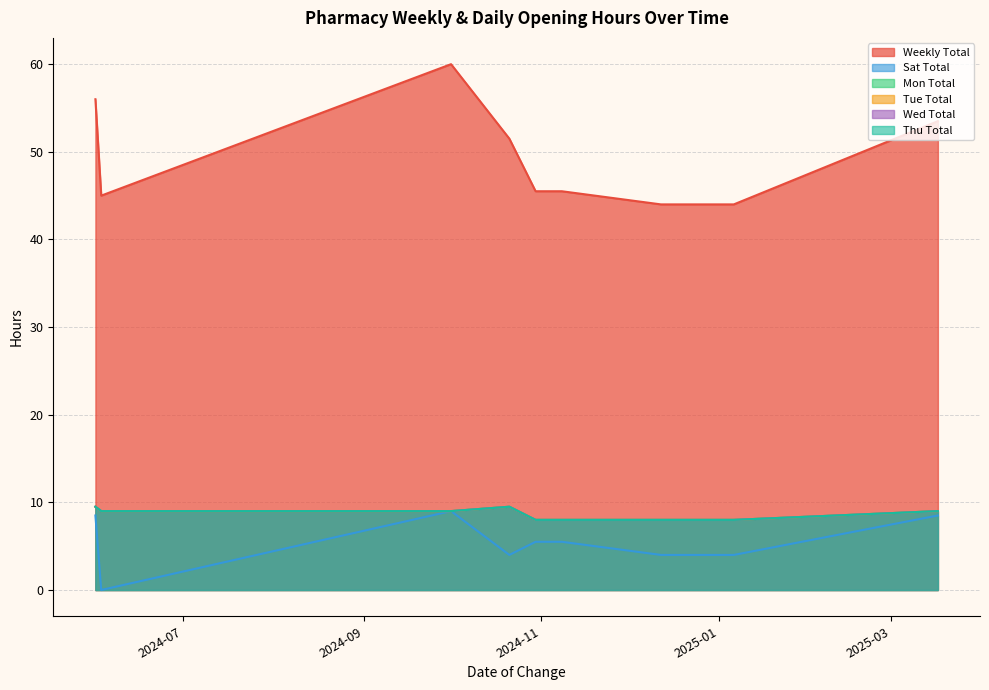

What position from the left is 2024-10-30?

5